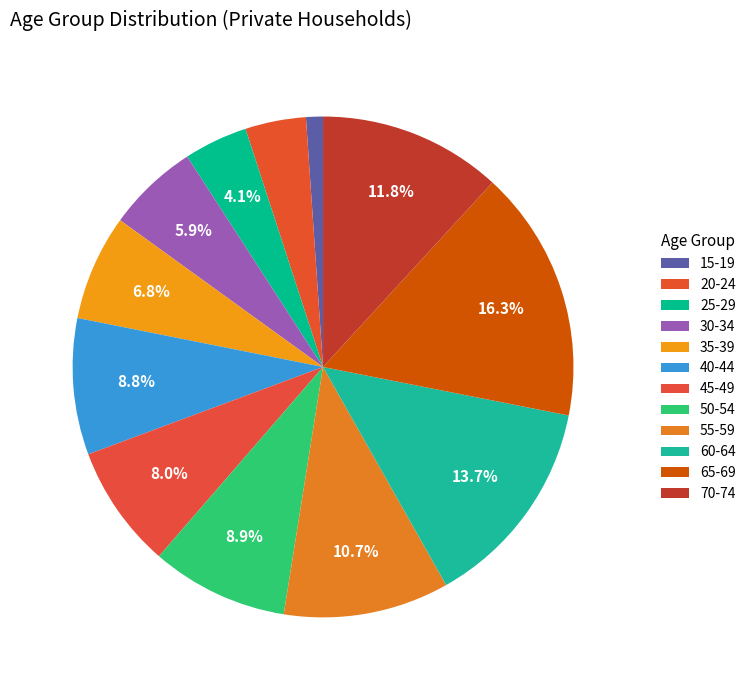

How much of the chart is everything except 40-44?

91.2%